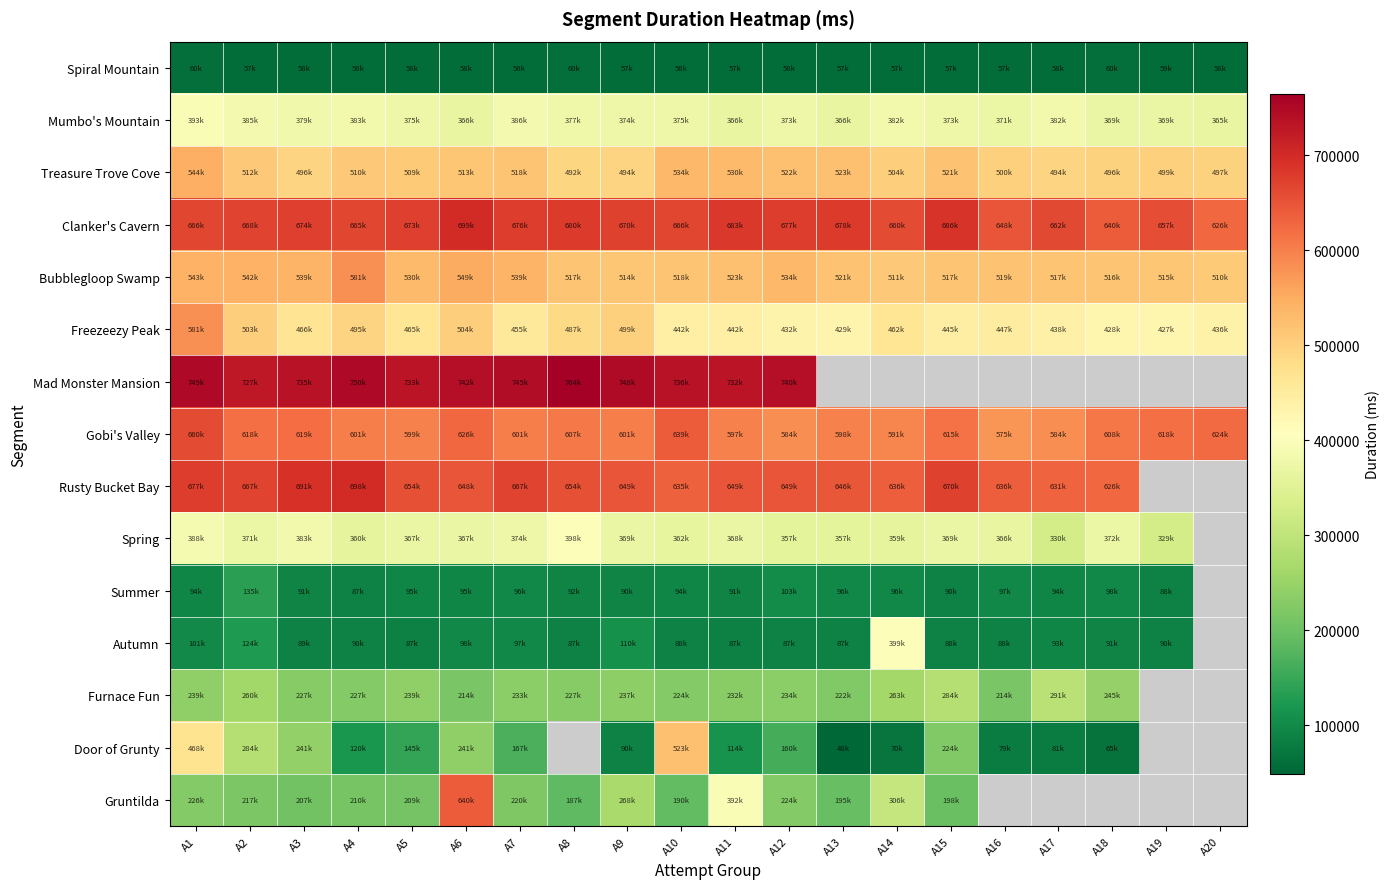

What is the approximate value of Freezeezy Peak at A7?

455459.0